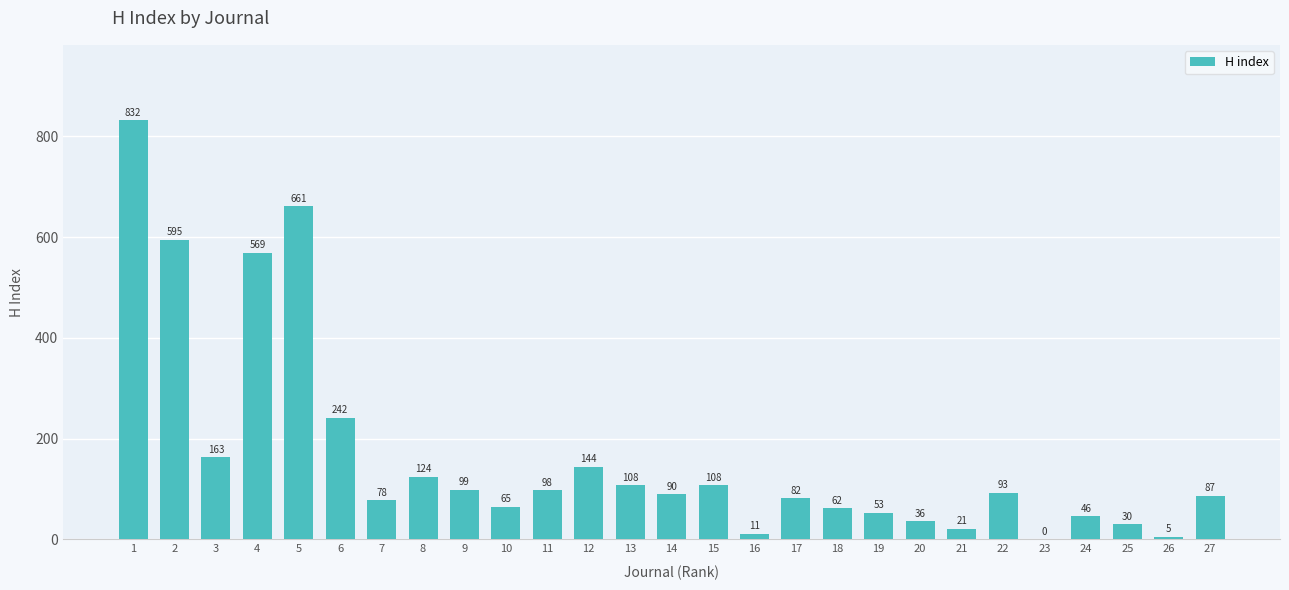

Which has a higher value, 14 or 19?

14